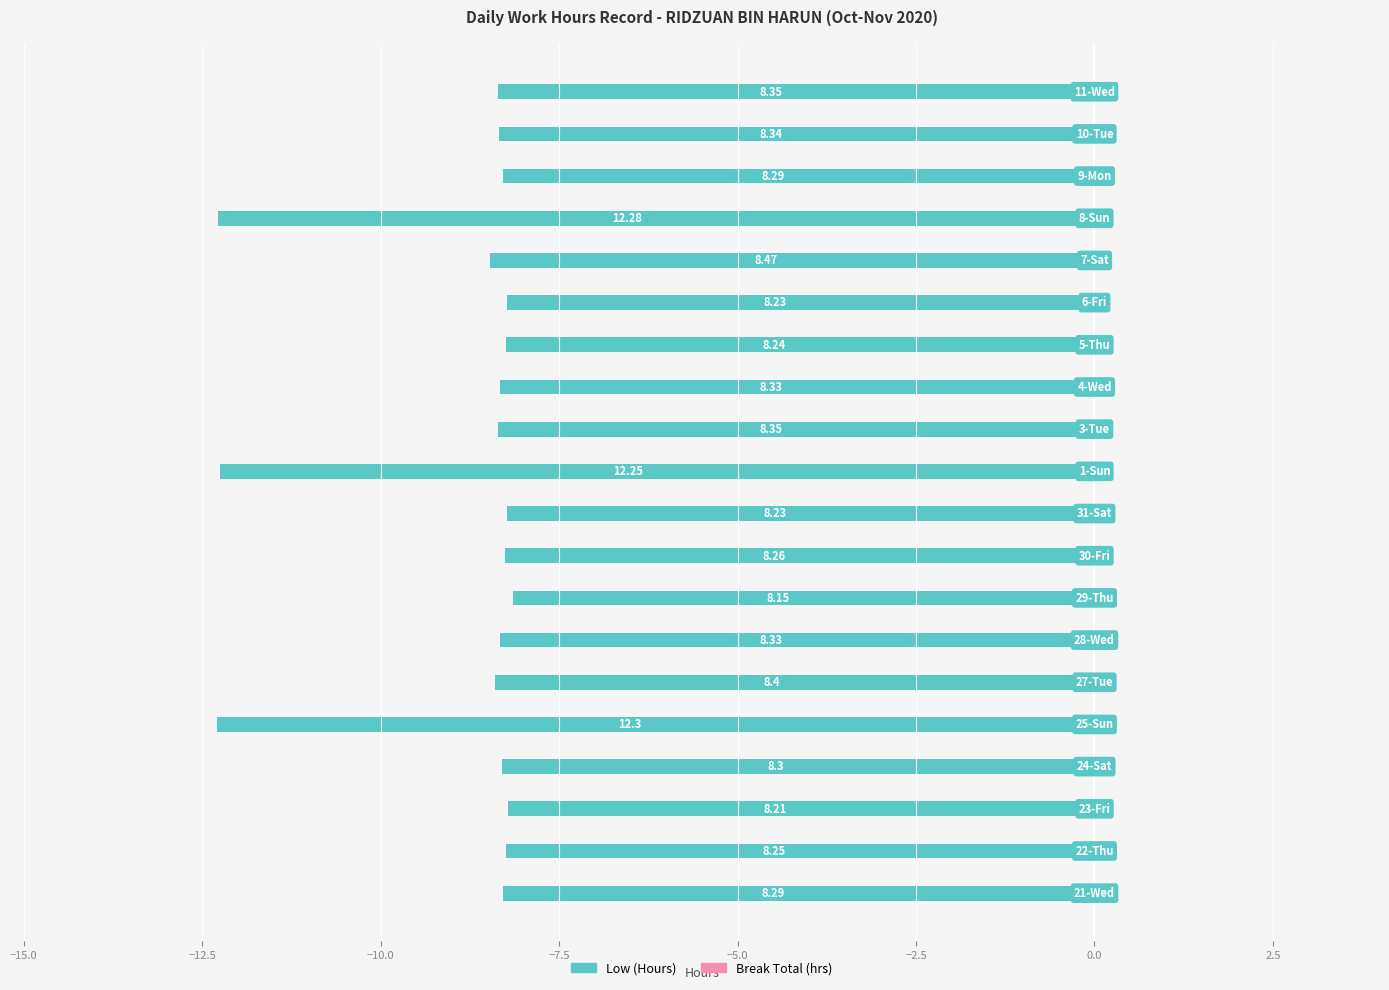

What is the sum of all Low (Hours) values?

-177.8